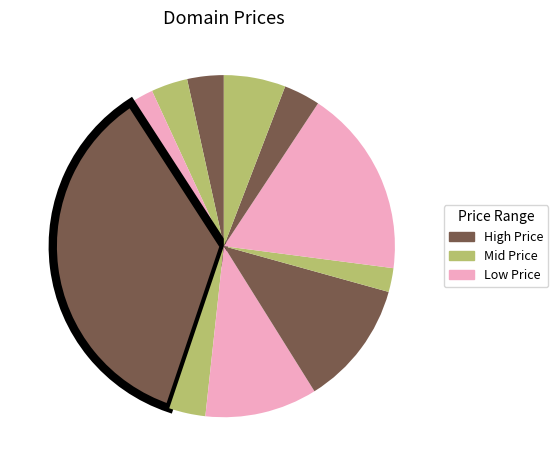

How many slices are in this pie chart?

11